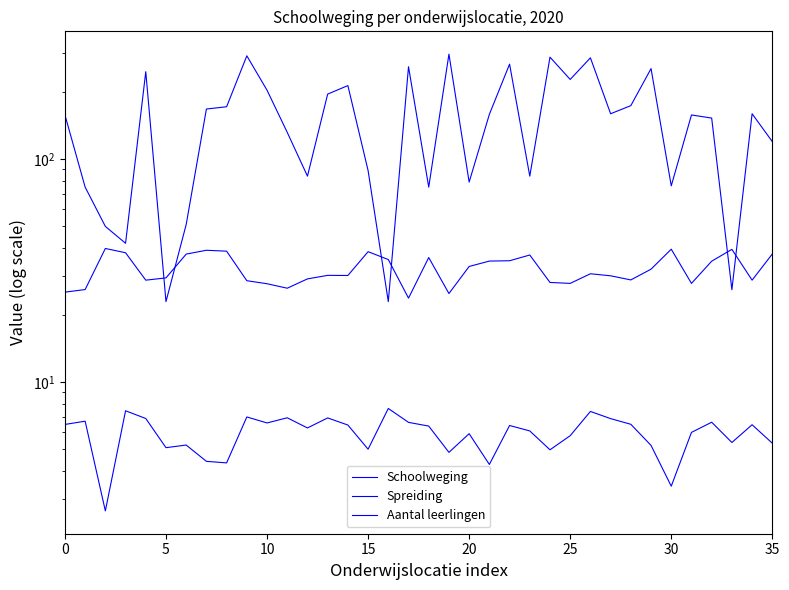

Reading left to right, list all the values displayed in this chart.

Schoolweging: 25.4	26.1	39.8	38.1	28.7	29.4	37.6	39.1	38.7	28.5	27.7	26.4	29.1	30.2	30.1	38.5	35.5	23.8	36.2	25.0	33.1	35.0	35.1	37.2	28.0	27.8	30.7	30.0	28.8	32.1	39.5	27.8	34.9	39.5	28.7	37.6
Spreiding: 6.5	6.7	2.6	7.5	6.9	5.1	5.2	4.4	4.3	7.0	6.6	6.9	6.2	6.9	6.4	5.0	7.6	6.6	6.4	4.8	5.9	4.3	6.4	6.0	5.0	5.8	7.4	6.9	6.5	5.2	3.4	6.0	6.6	5.4	6.5	5.3
Aantal leerlingen: 158.0	75.0	50.0	42.0	247.0	23.0	51.0	168.0	172.0	291.0	204.0	132.0	84.0	196.0	214.0	89.0	23.0	260.0	75.0	296.0	79.0	159.0	267.0	84.0	287.0	228.0	285.0	160.0	174.0	255.0	76.0	158.0	153.0	26.0	160.0	120.0